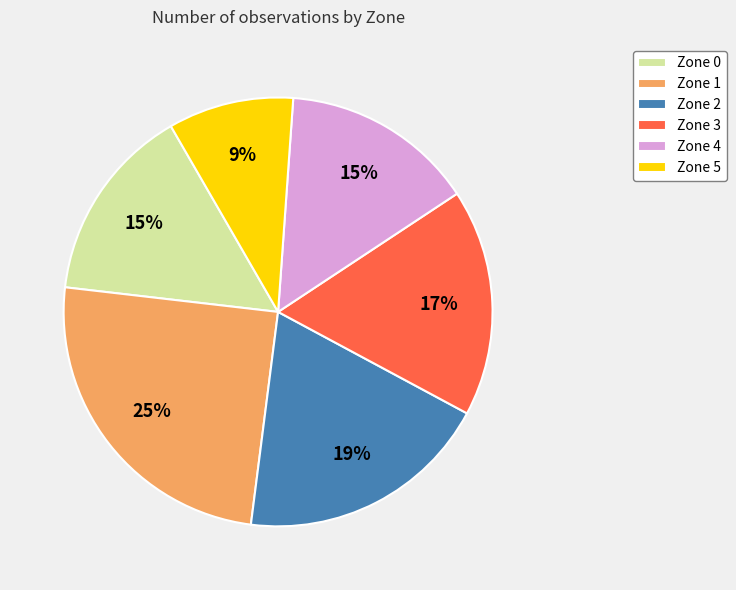

What is the ratio of the value at Zone 5 to the value at Zone 4?

0.6